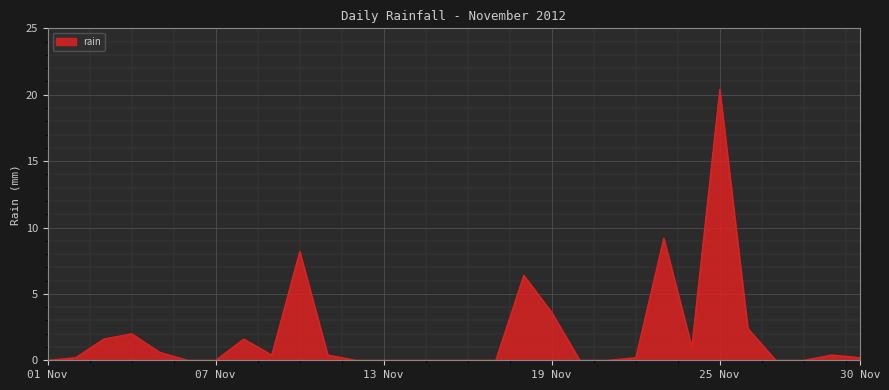

Does the chart display data point markers on the line(s)?

No